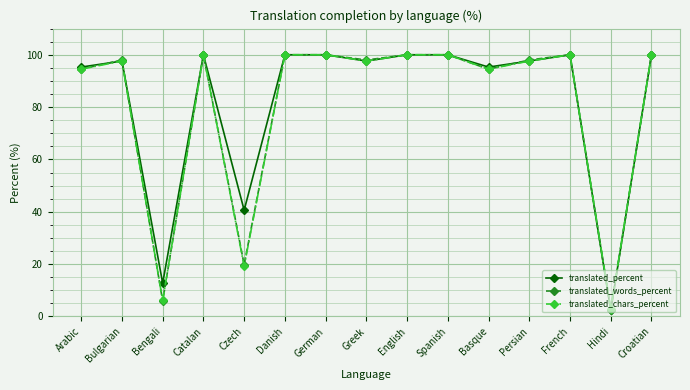

True or false: translated_words_percent has more than 2 points higher than both neighbors.

True